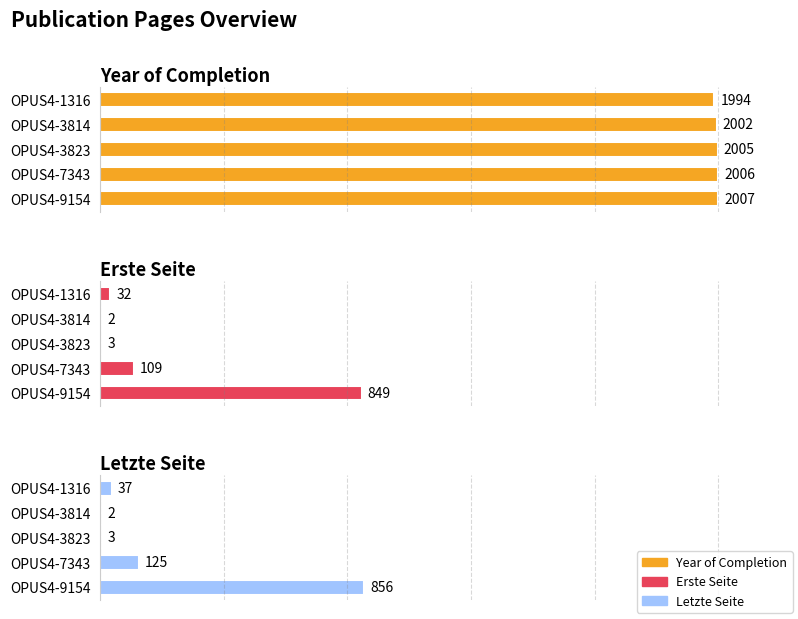

At how many categories does at least one series exceed 21?

5